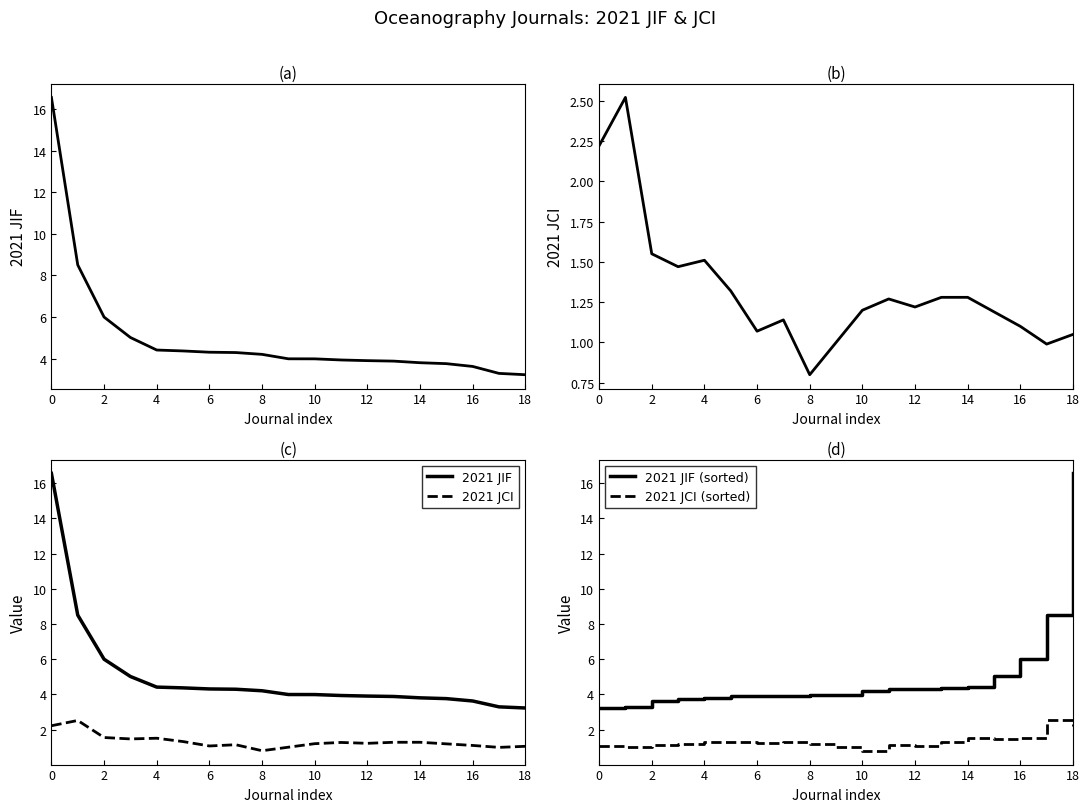

How many series are shown in this chart?

4